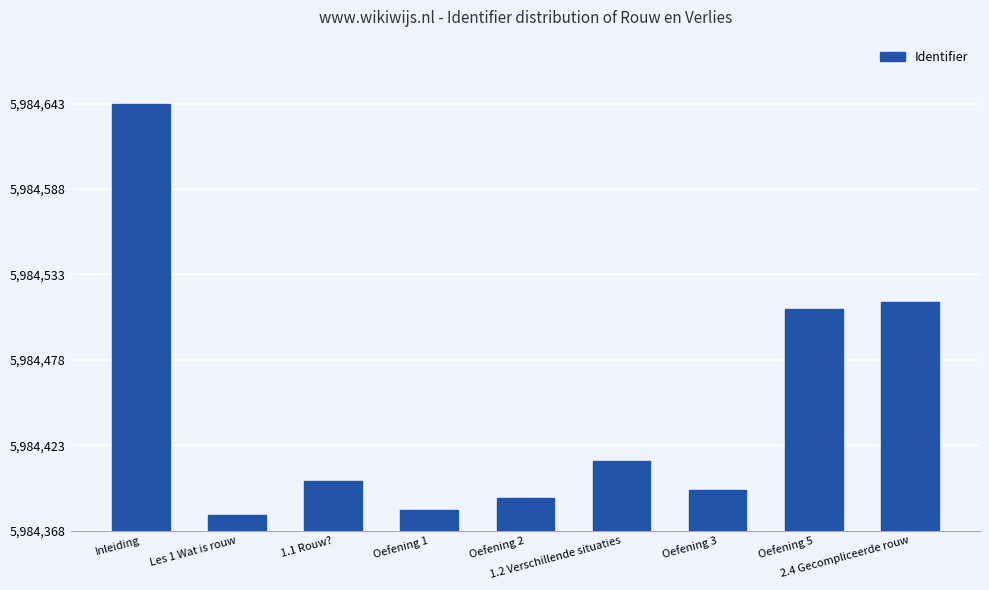

Does the chart contain any negative values?

No